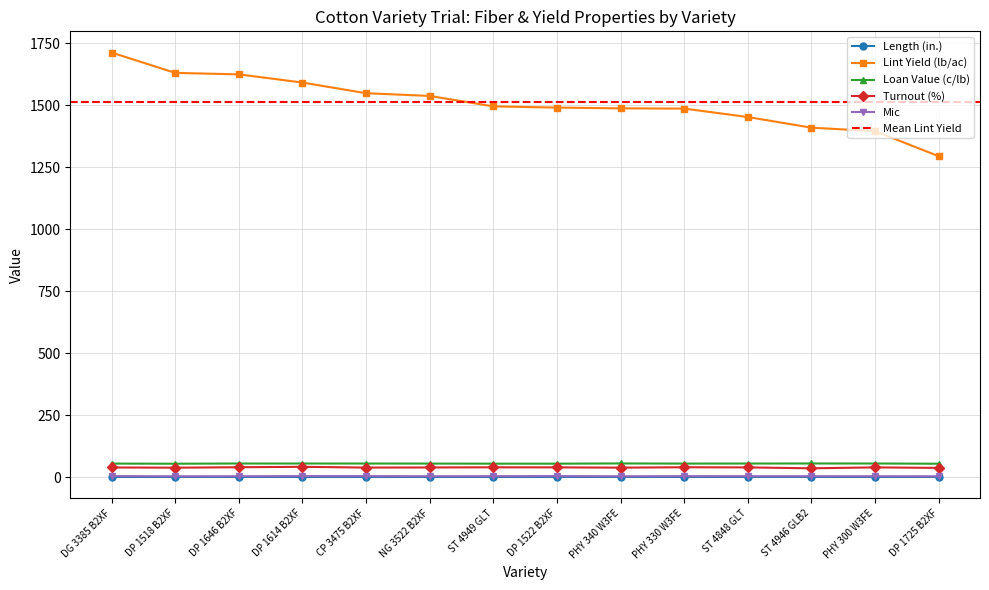

How many interior local valleys does the Turnout (%) series have?

4